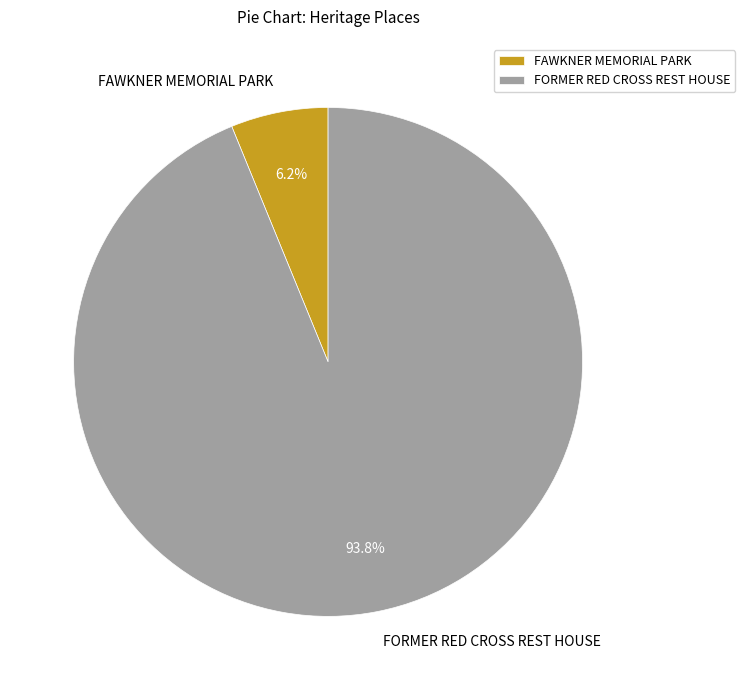

How many slices are in this pie chart?

2